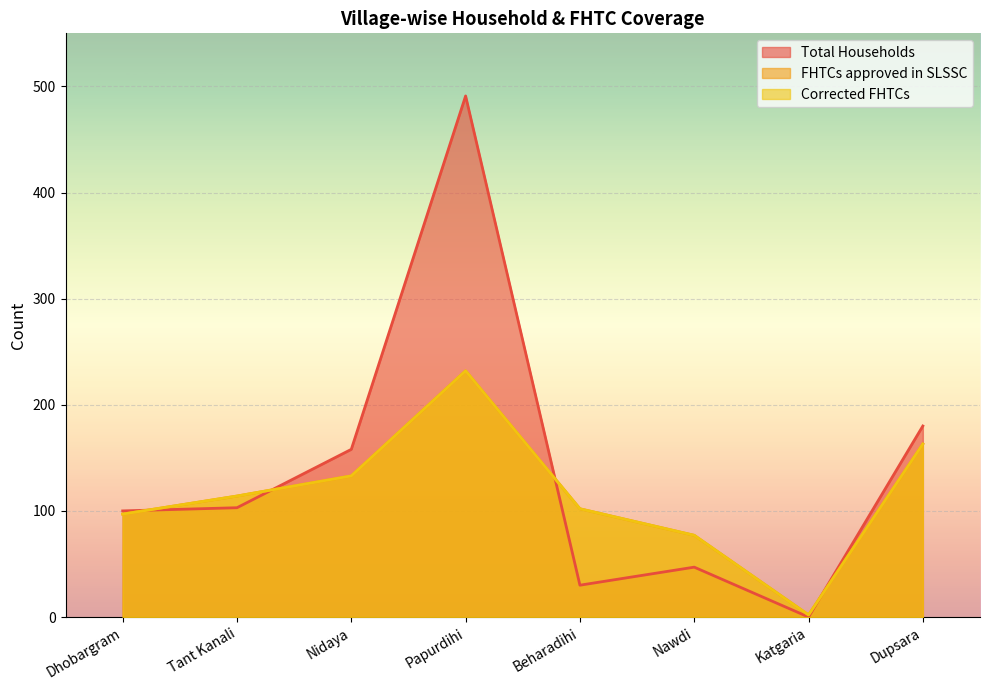

Reading right to left, what are all the values shown in this chart?

Total Households: 180	0	47	30	491	158	103	100
FHTCs approved in SLSSC: 163	2	77	102	232	133	114	97
Corrected FHTCs: 163	2	77	102	232	133	114	97